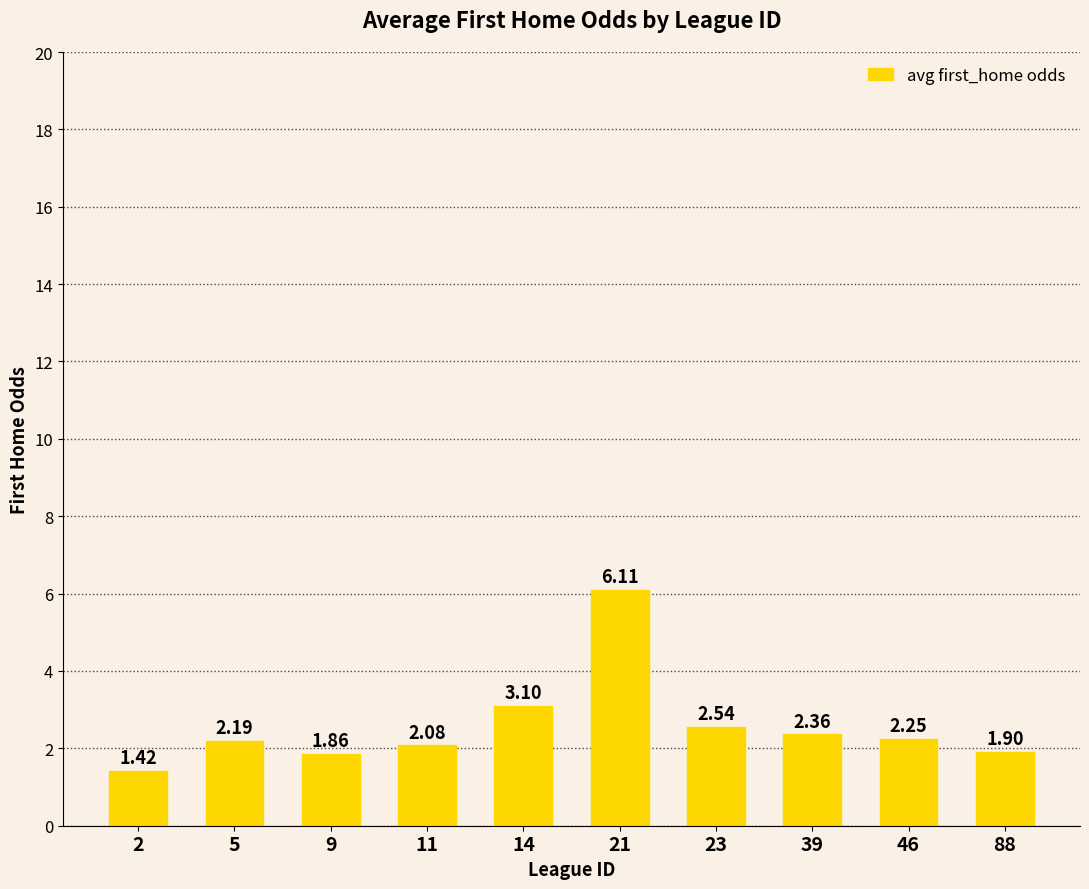

Between 11 and 88, which is larger?

11